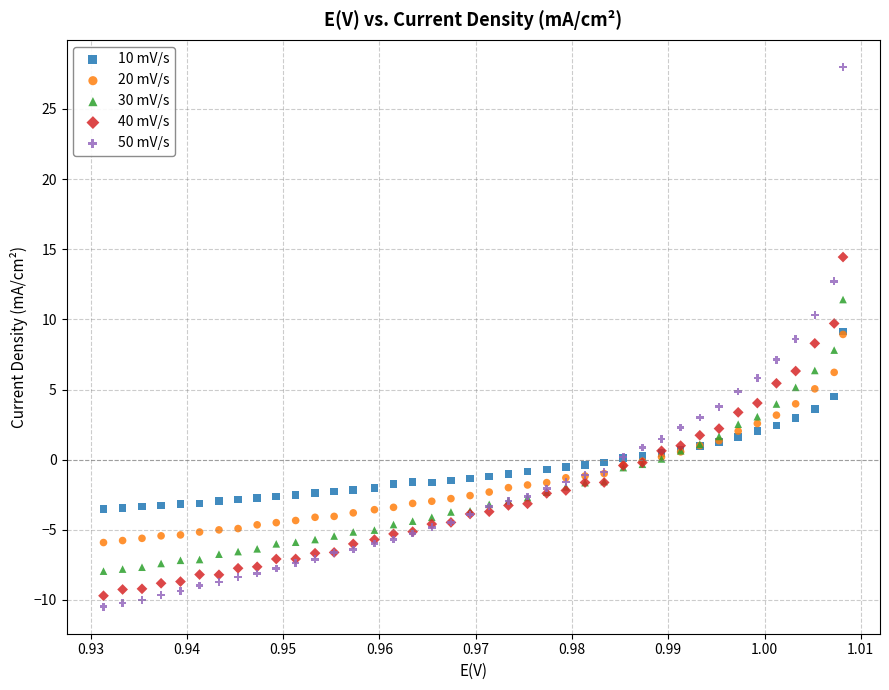

Which series contains the highest Y value?

50 mV/s